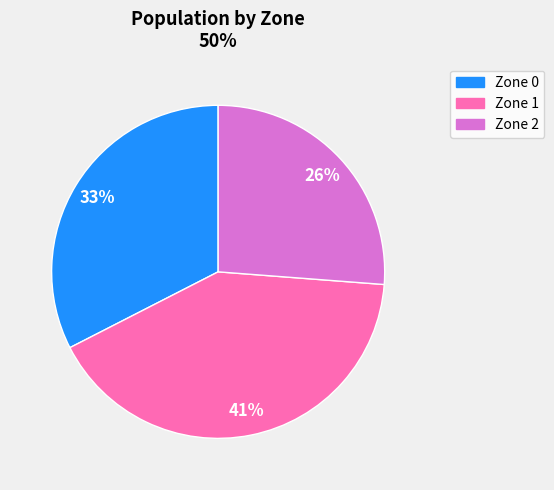

Is there a majority slice in this chart?

No